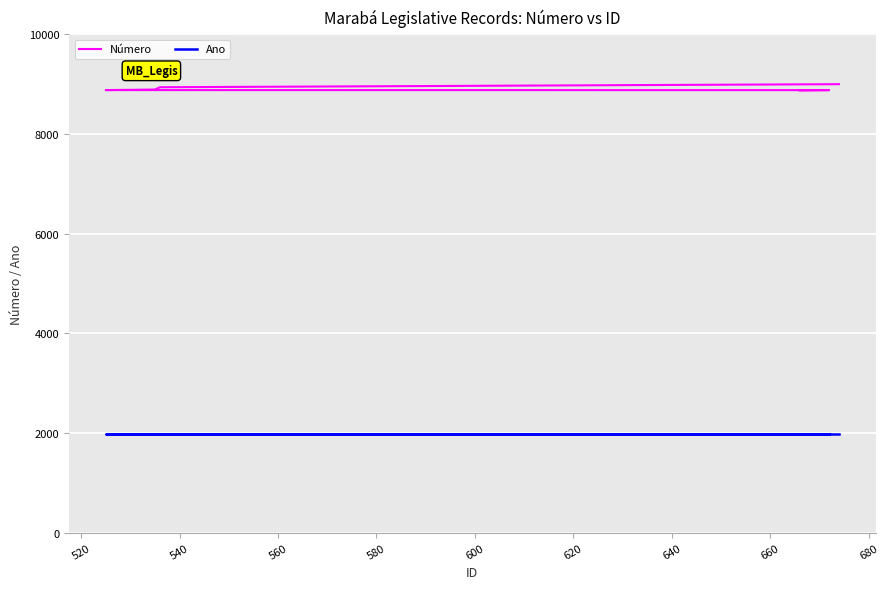

What is the value of the Ano point at the 1st from the left?

1987